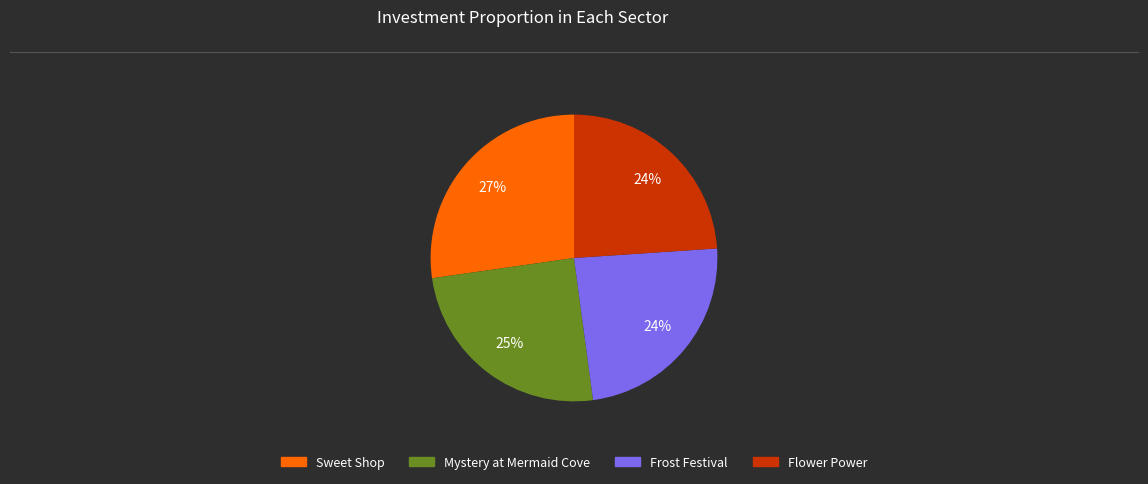

Is there any slice that represents more than half of the pie?

No